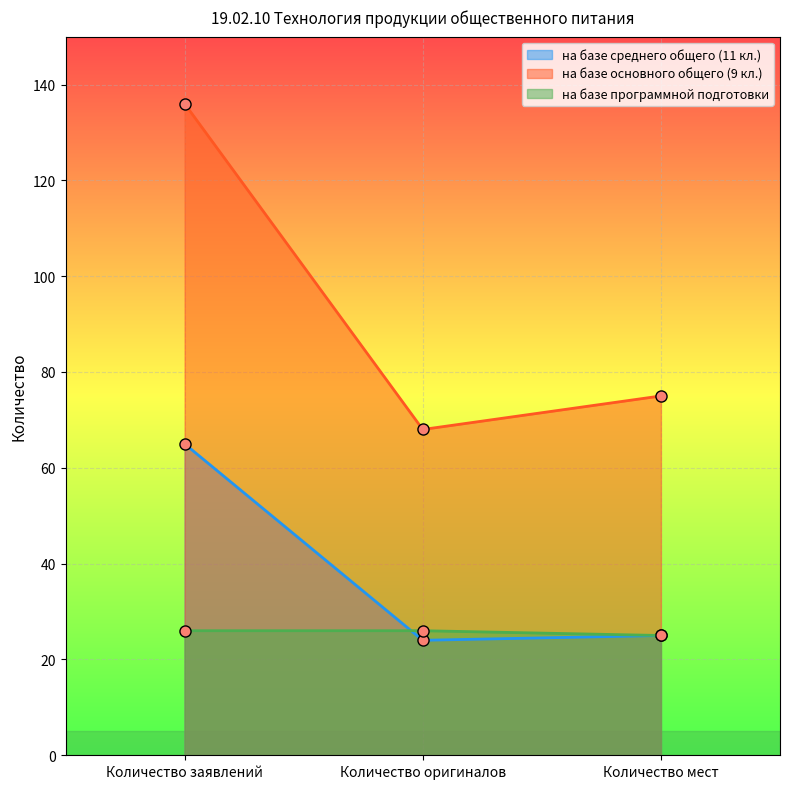

Does the chart display data point markers on the line(s)?

Yes